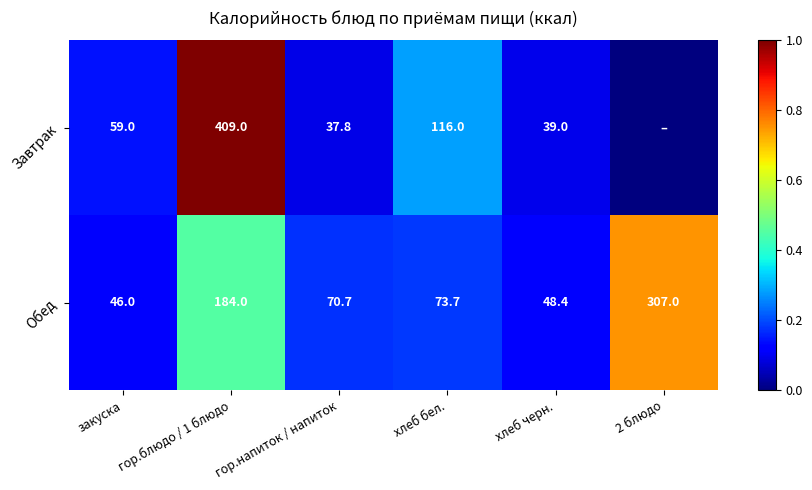

Rank the series at хлеб черн. from lowest to highest value.

Завтрак, Обед